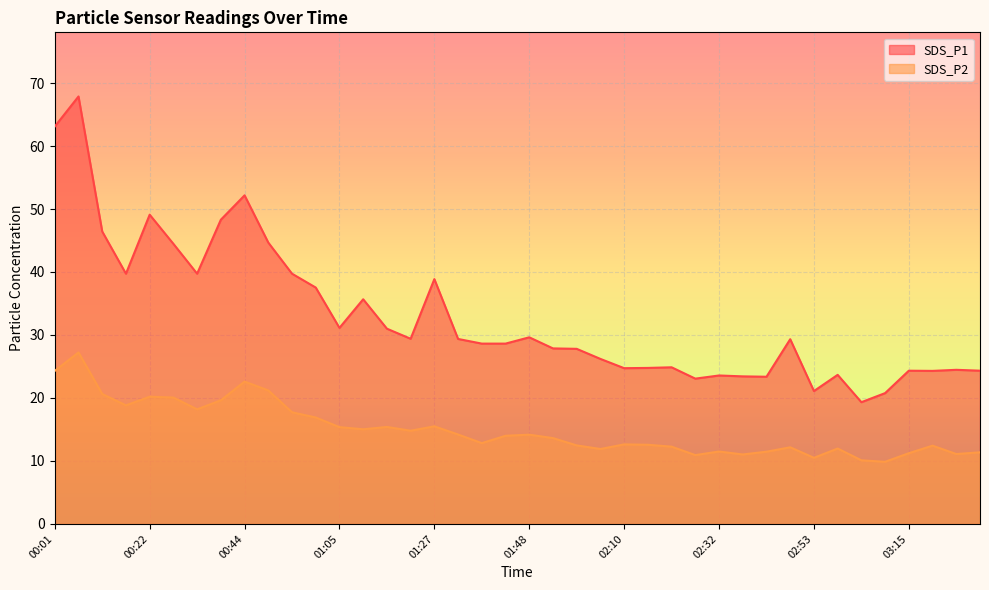

Rank the series by their maximum value, from highest to lowest.

SDS_P1, SDS_P2